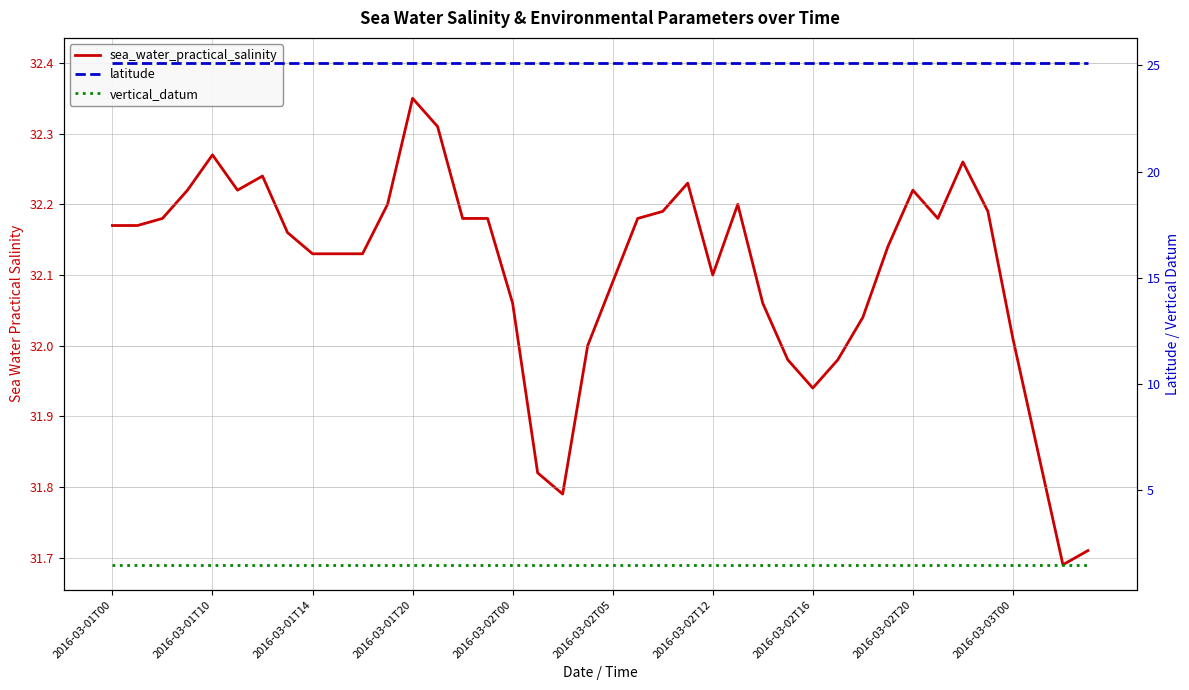

What is the average value of the latitude series?

25.1